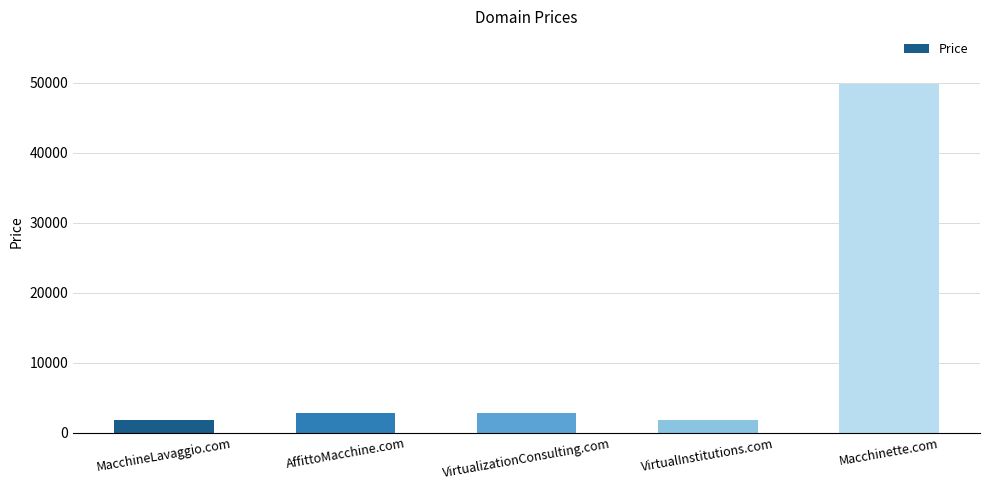

Read the value at MacchineLavaggio.com.

1888